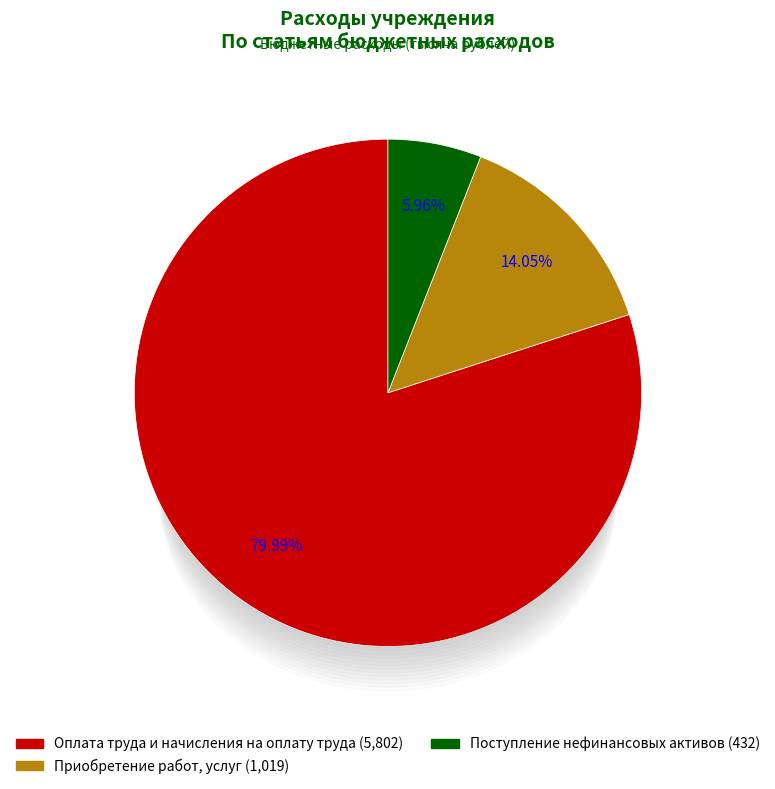

How many segments does this pie chart have?

3